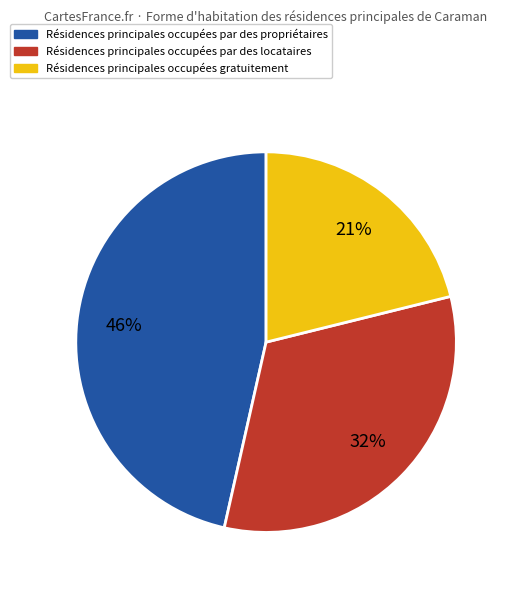

To the nearest percent, what is the difference between the largest and smallest slice percentages?

25%